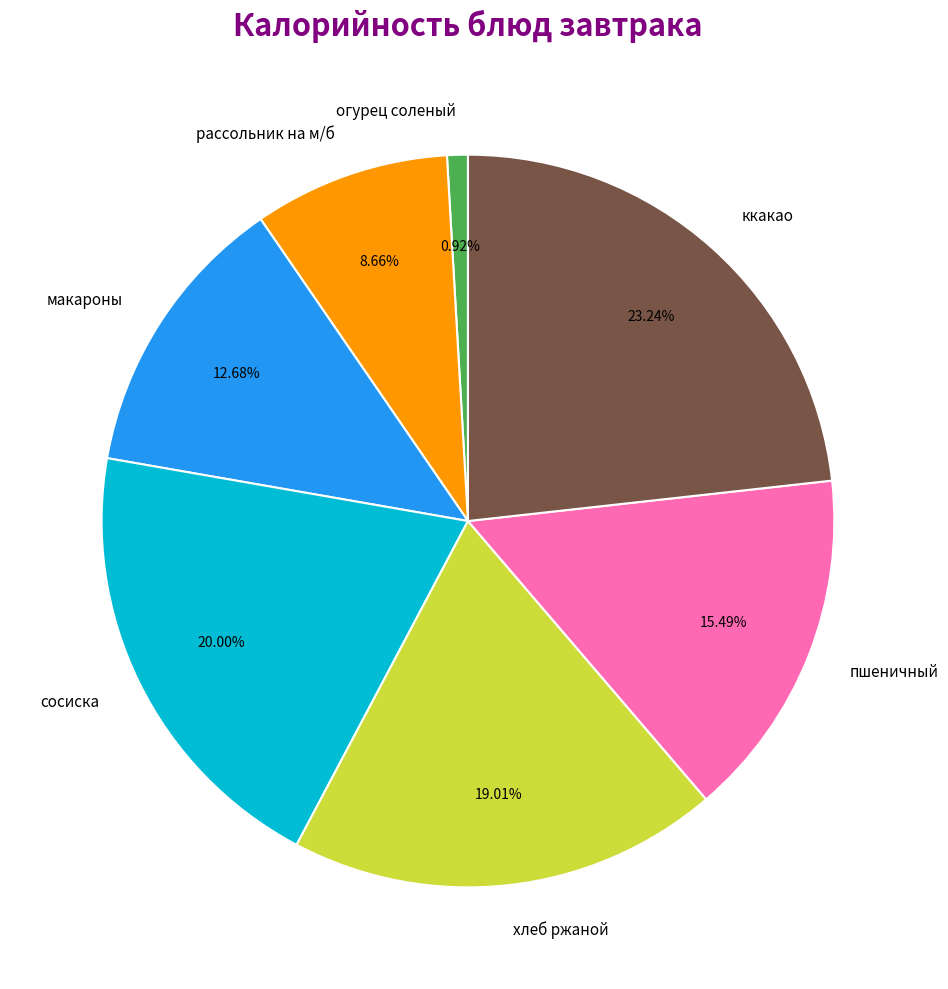

Is пшеничный the majority of the pie?

No